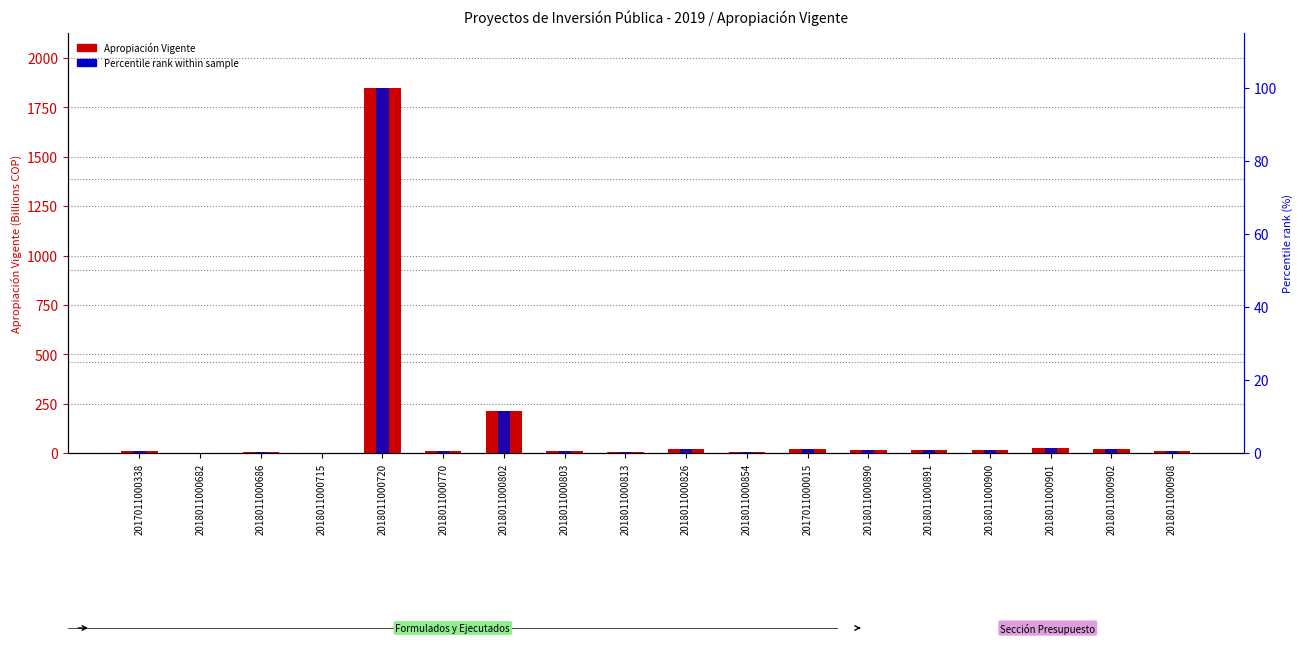

At which category does the chart reach its minimum across all series?

2018011000682